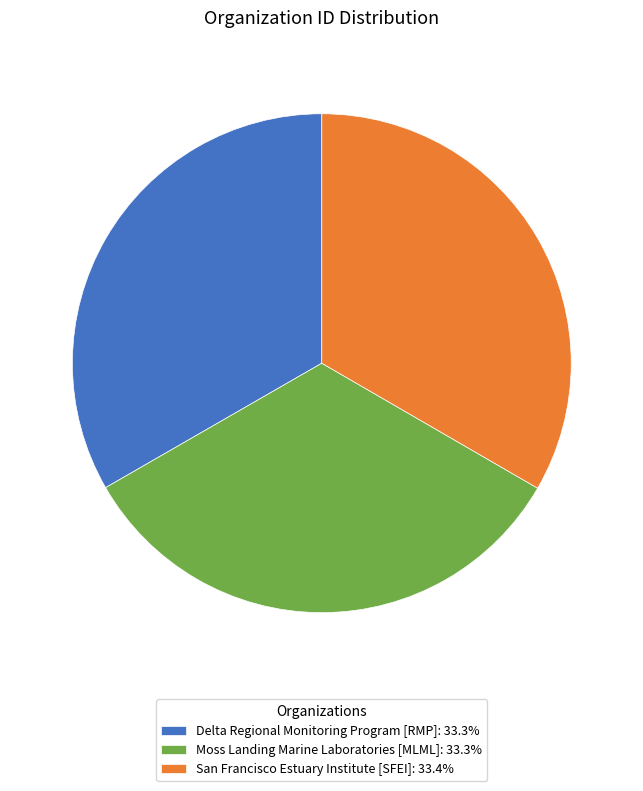

Combined, do Delta Regional Monitoring Program [RMP]: 33.3% and Moss Landing Marine Laboratories [MLML]: 33.3% account for over 50%?

Yes